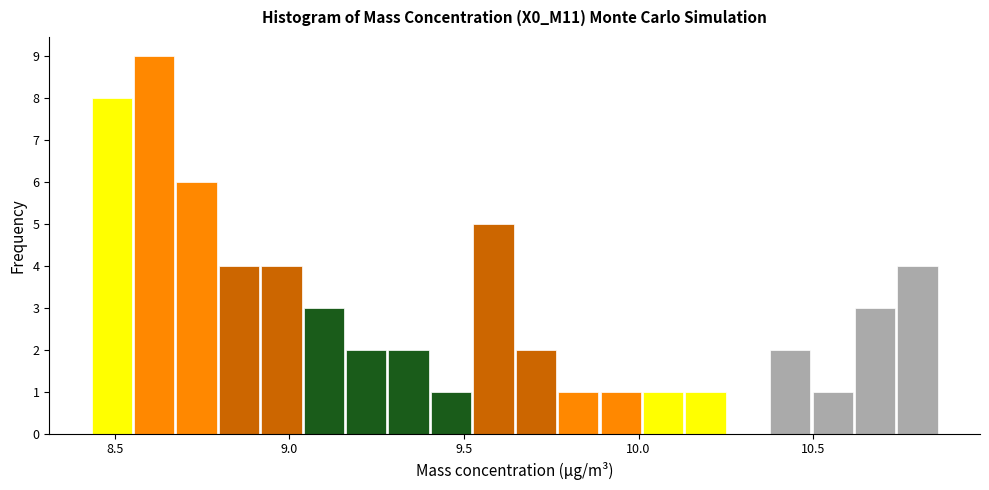

Around what value on the x-axis is the tallest bar? Give the approximate position of its centre, as read against the axis.

8.60